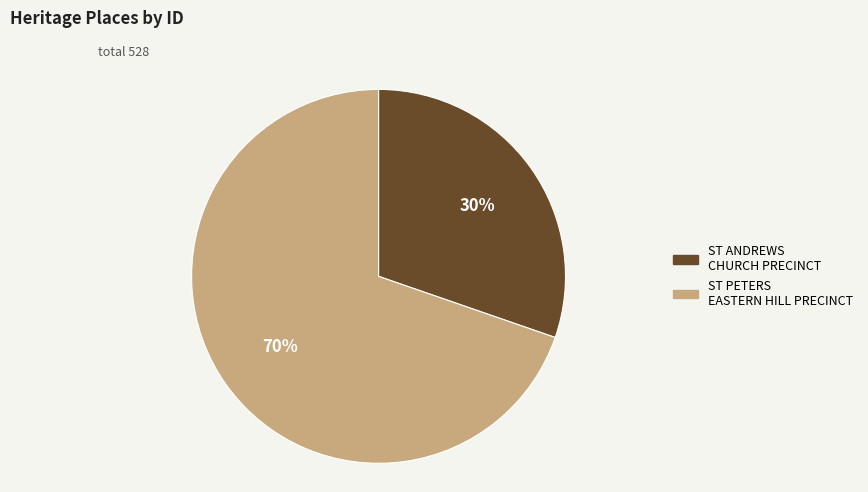

The ST ANDREWS CHURCH PRECINCT slice represents 45% of the pie. True or false?

False